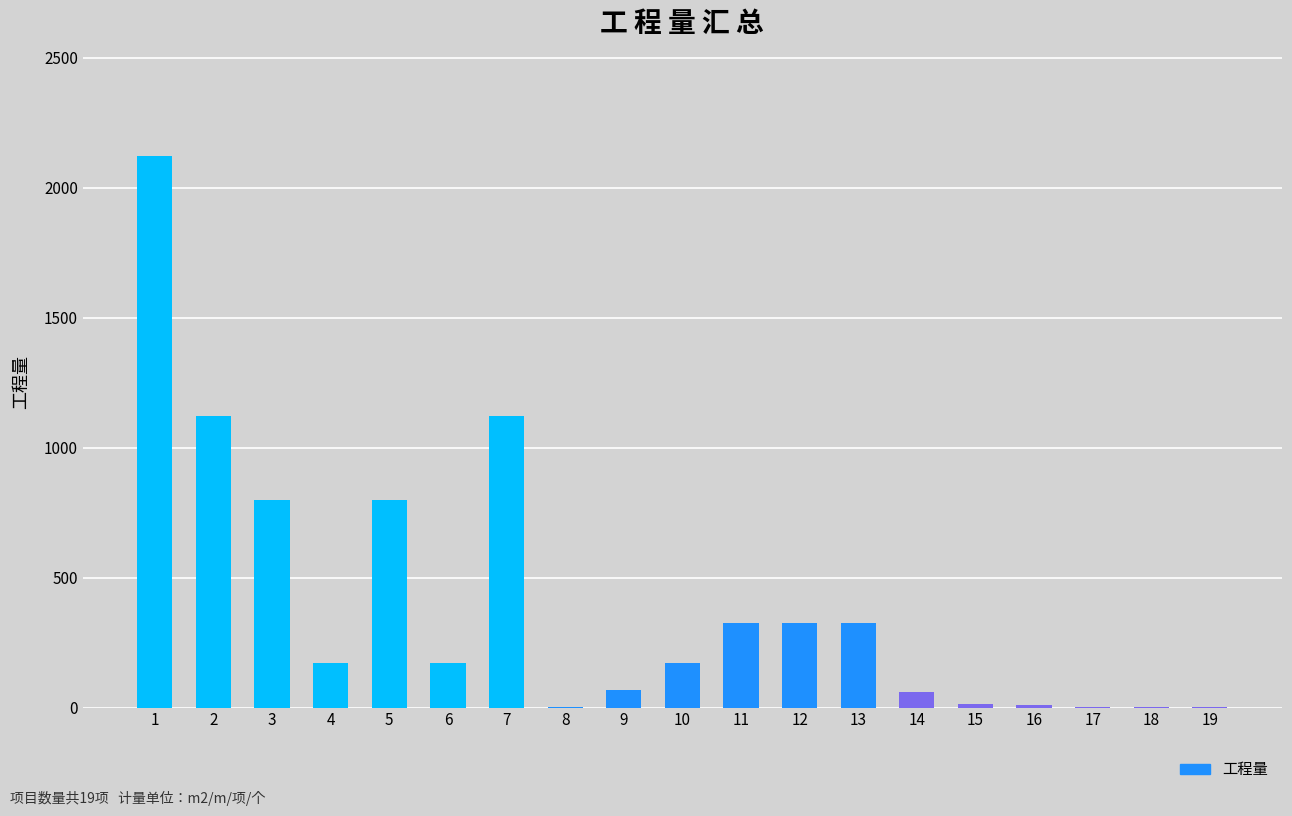

What is the maximum value shown in the chart?

2120.5